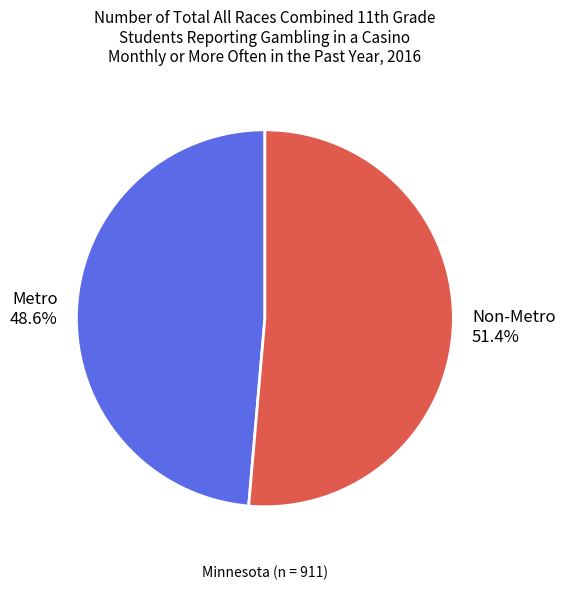

To the nearest percent, what is the difference between the Metro and Non-Metro slice percentages?

3%